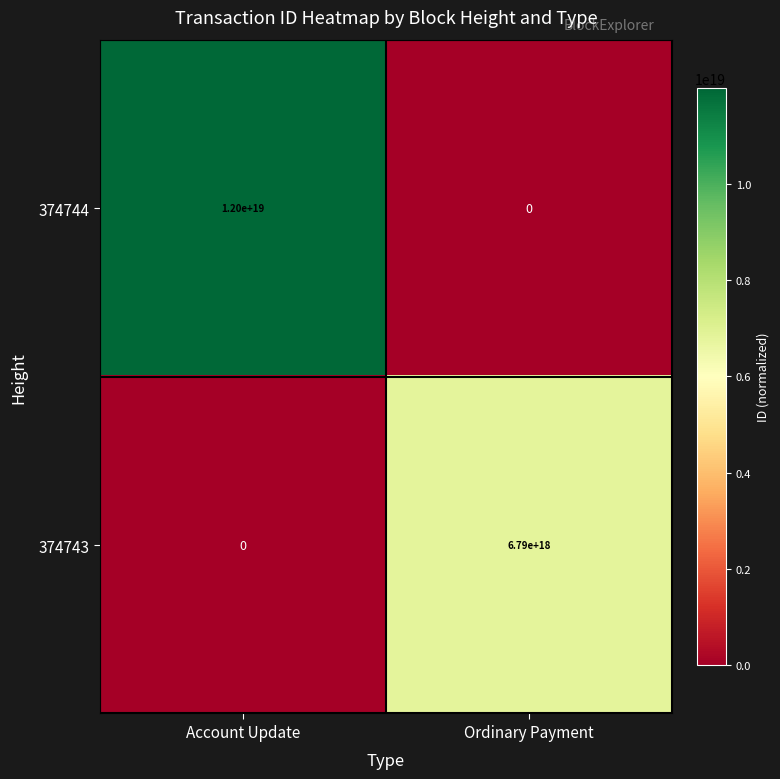

At which label is 374743 closest to 3395000000000000000?

Account Update